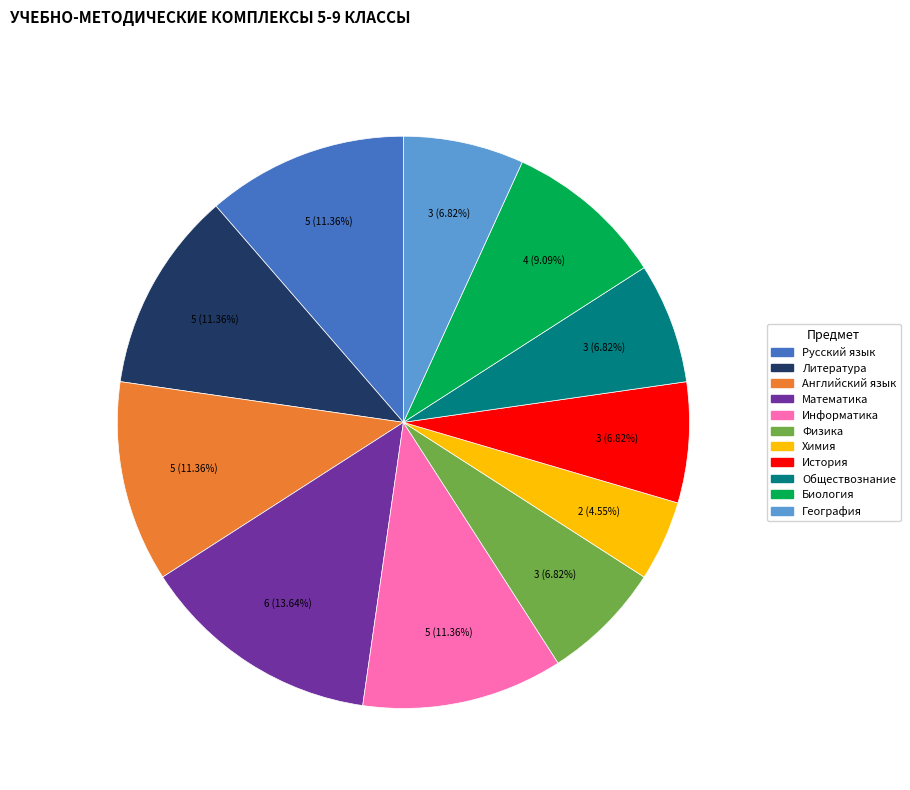

The Обществознание slice represents 7% of the pie. True or false?

True